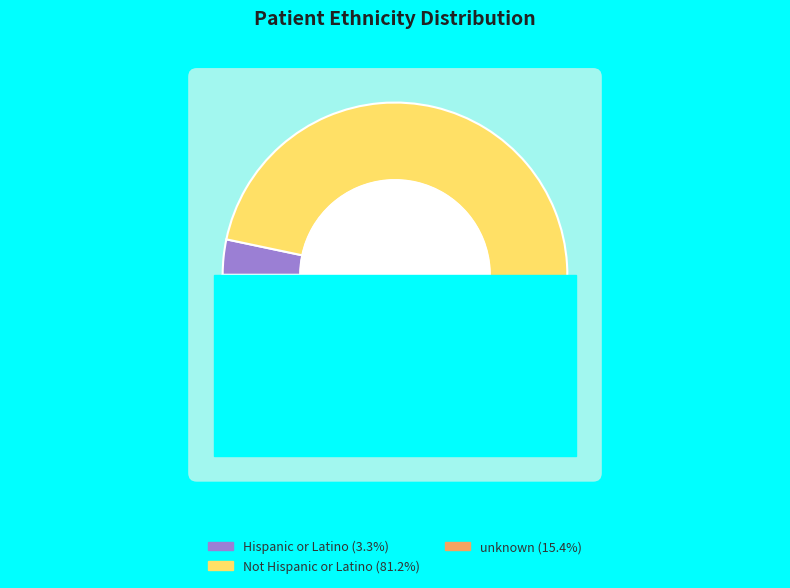

Which has a higher value, unknown or Hispanic or Latino?

unknown